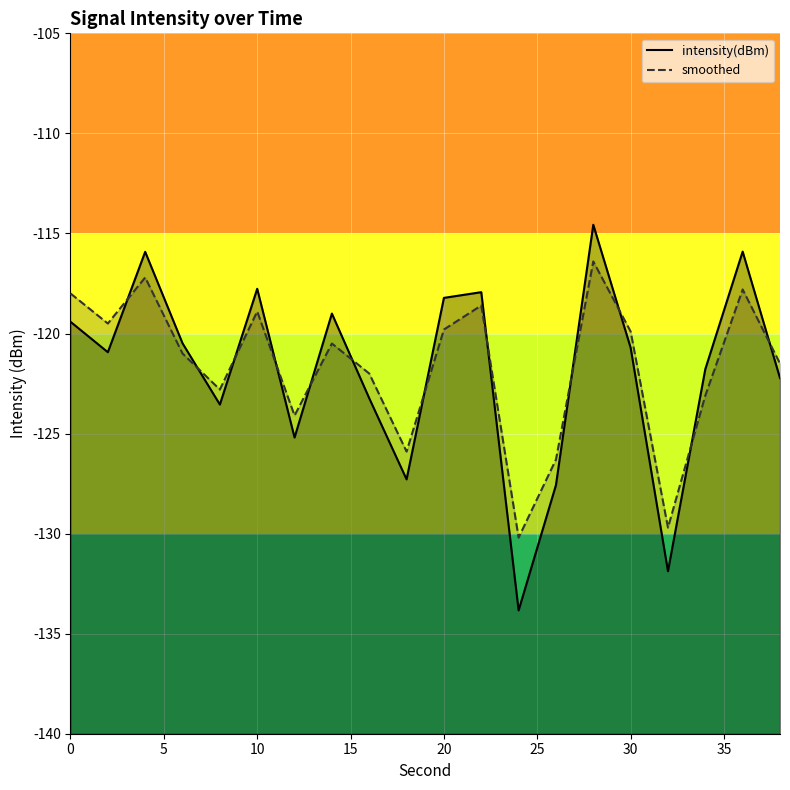

At how many categories does at least one series exceed -133?

20